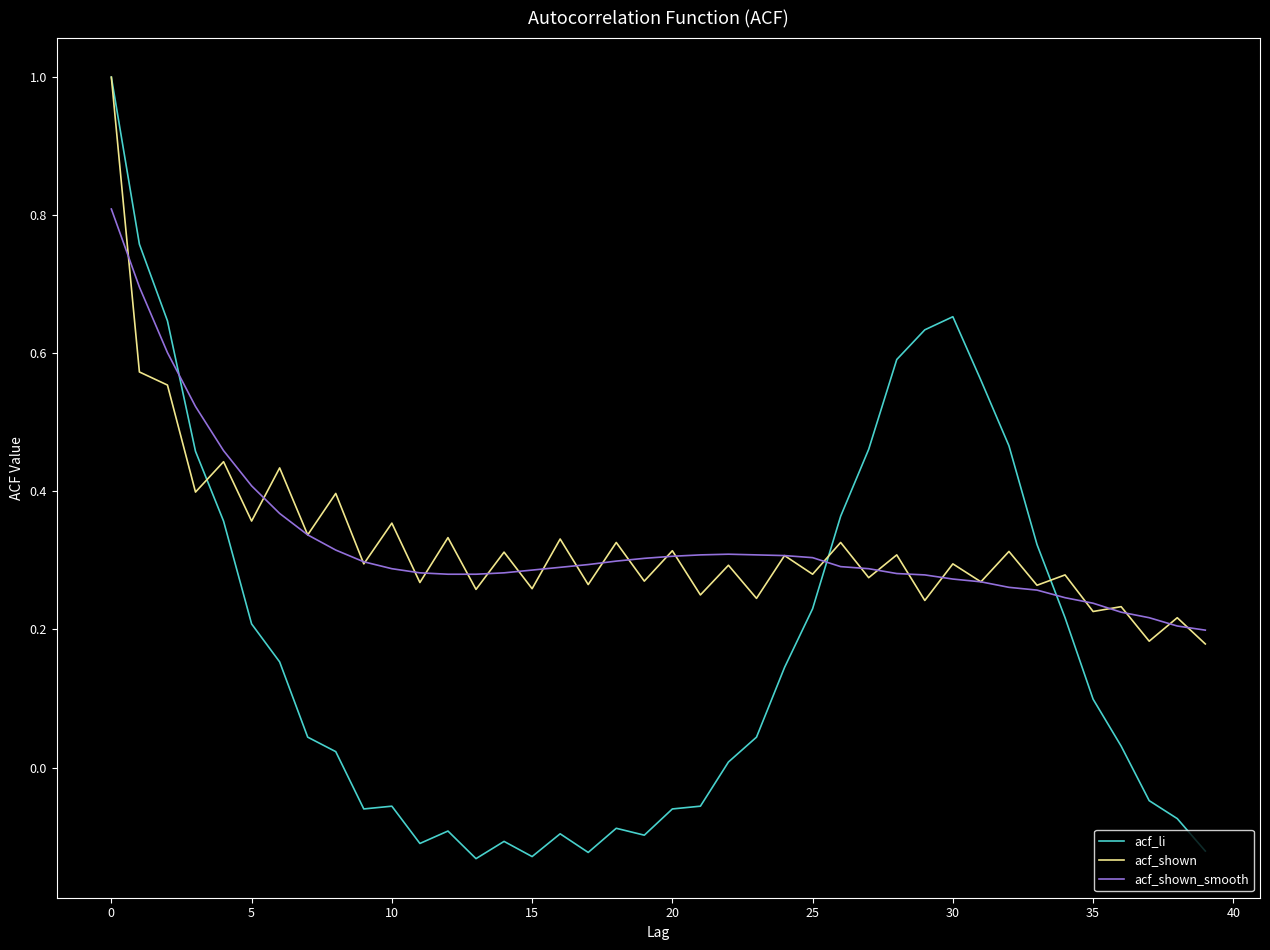

Which series has the largest range (max minus min)?

acf_li